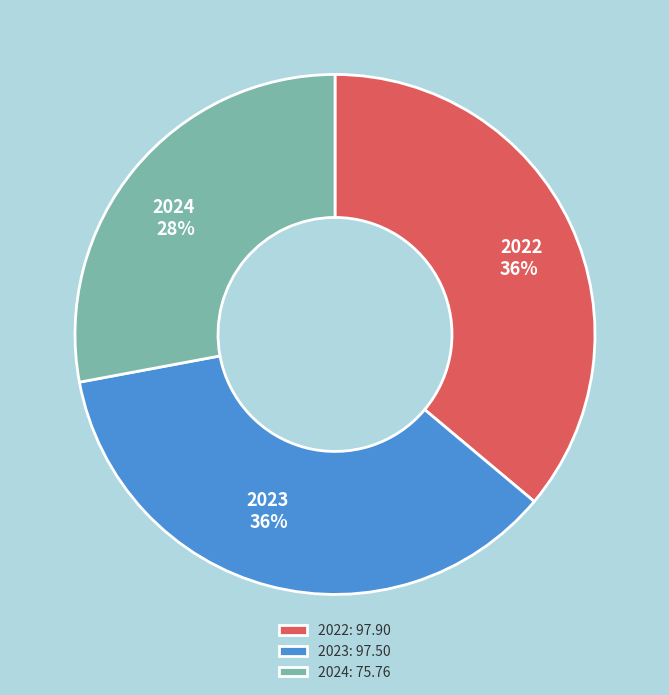

Approximately how many times larger is the value at 2024 compared to 2022?

0.8